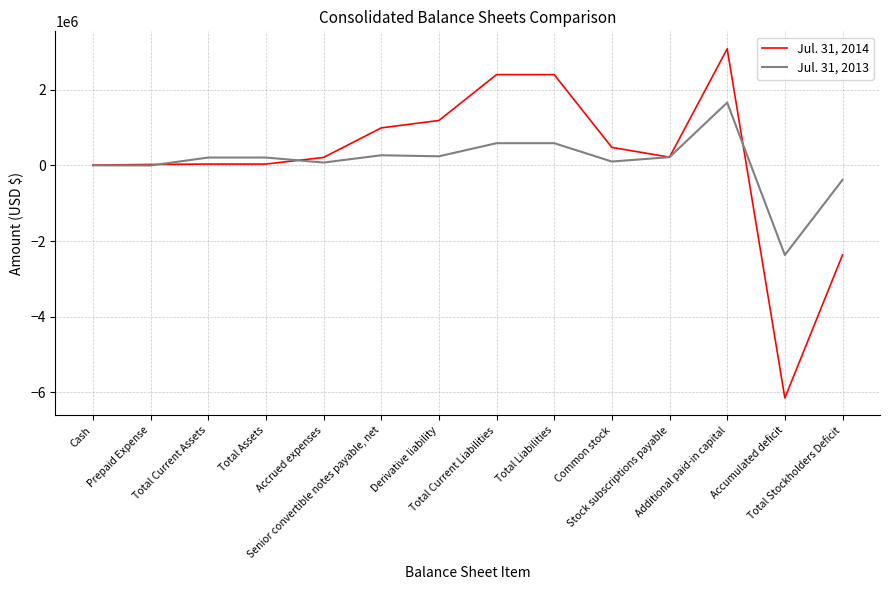

Which series has the widest spread of values?

Jul. 31, 2014